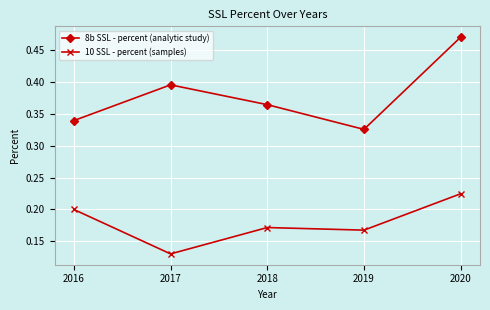

At which category does 10 SSL - percent (samples) reach its first local peak?

2018